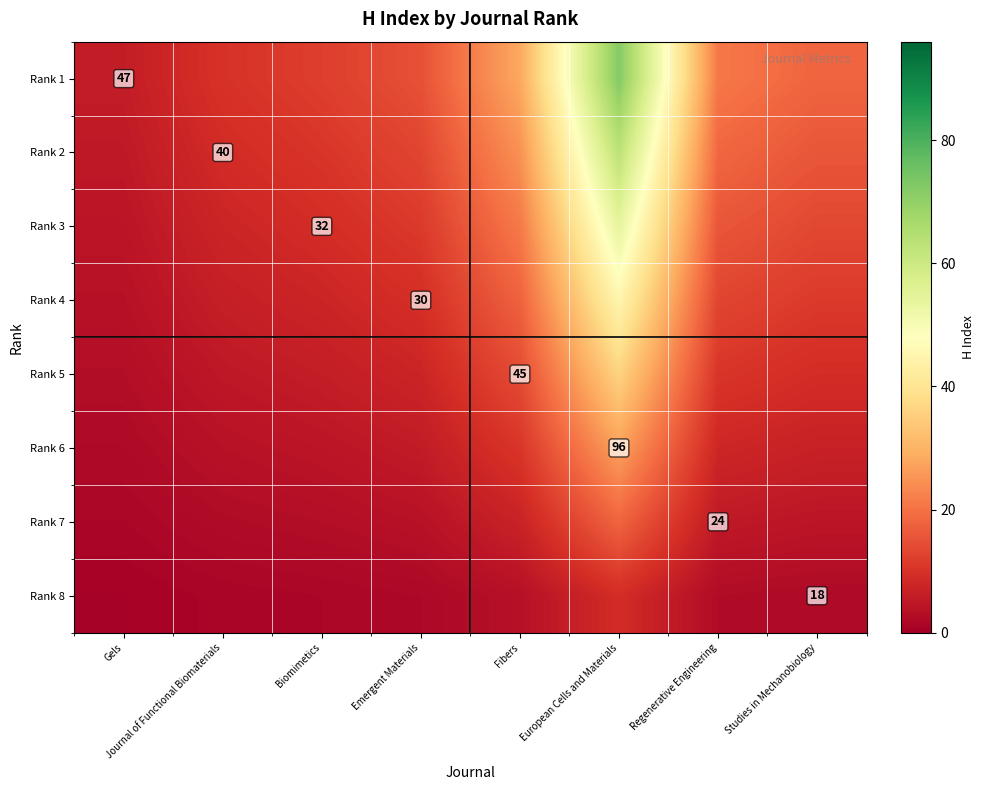

At which label does Rank 3 first exceed 13?

Fibers